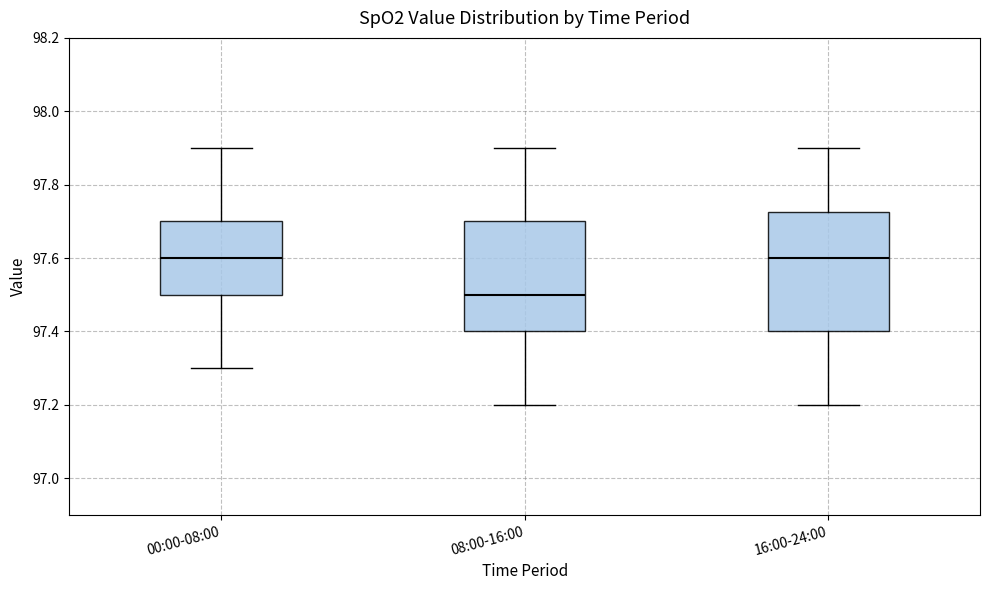

Which box has the lowest median line?

08:00-16:00